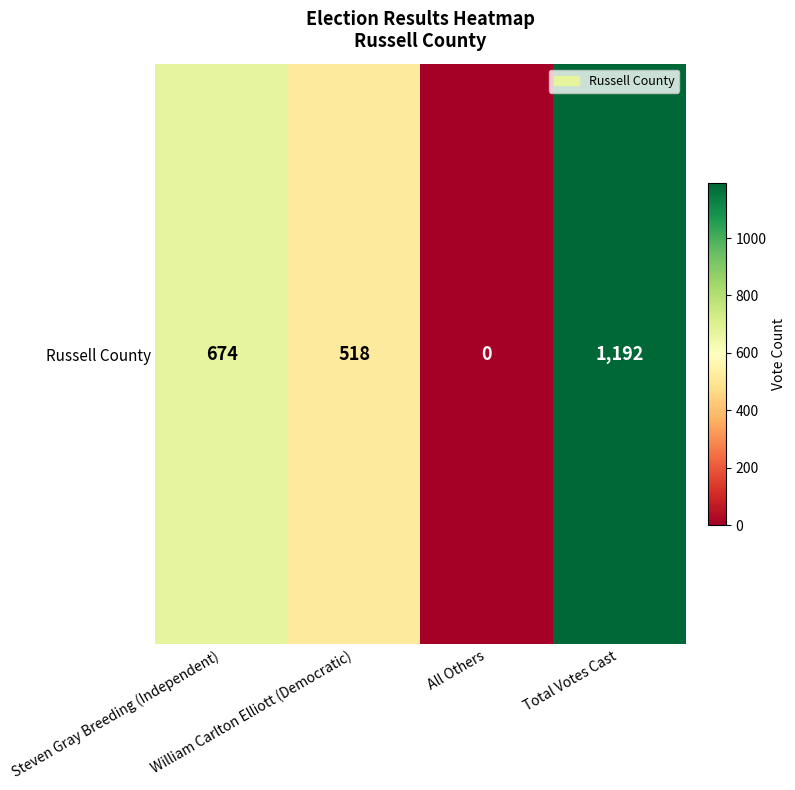

The chart shows a value of 526 at All Others. True or false?

False